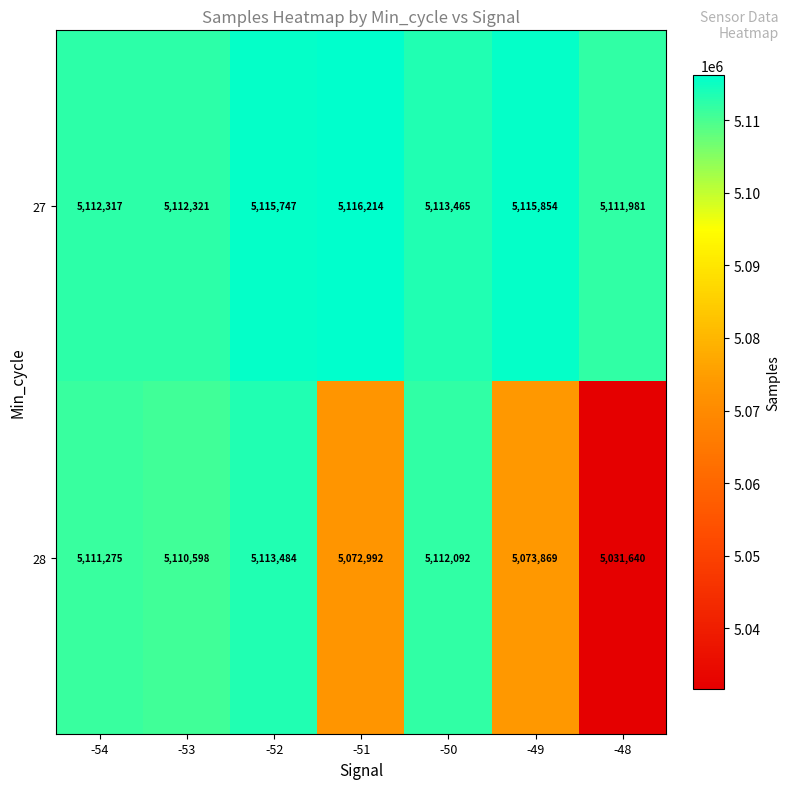

At which category does the chart reach its minimum across all series?

-48